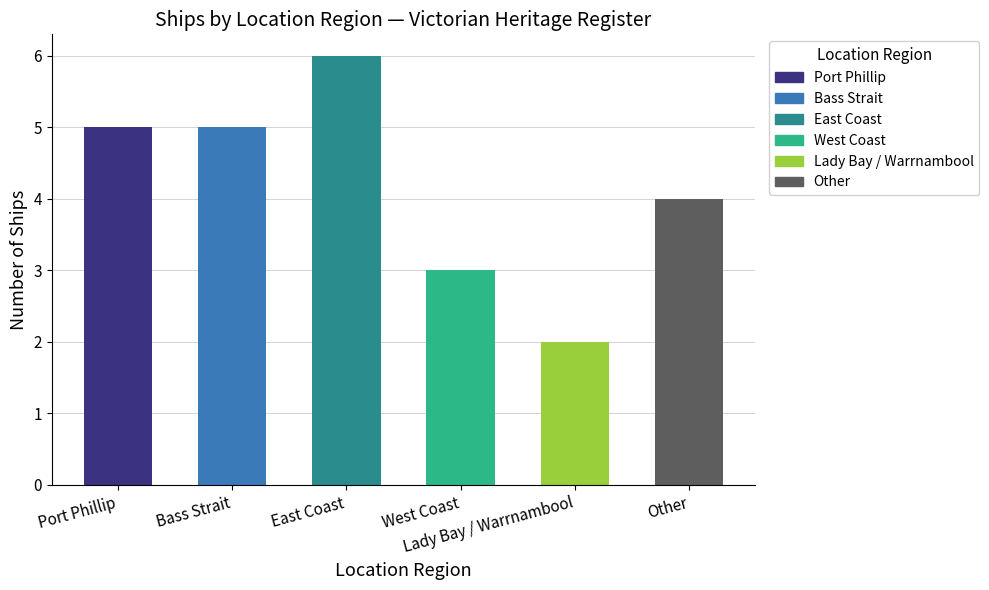

Reading left to right, what are all the values shown in this chart?

5	5	6	3	2	4